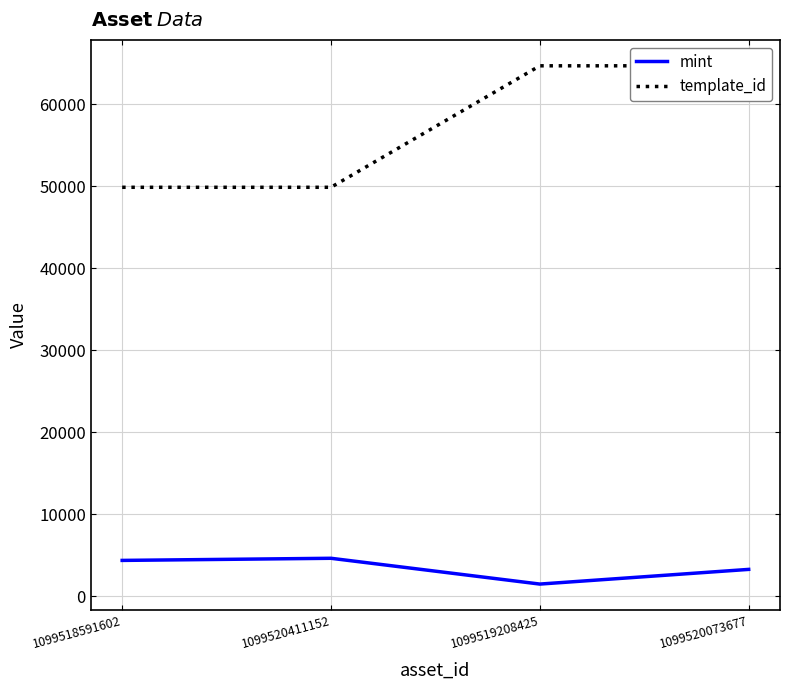

Where is the first local minimum for mint?

1099519208425